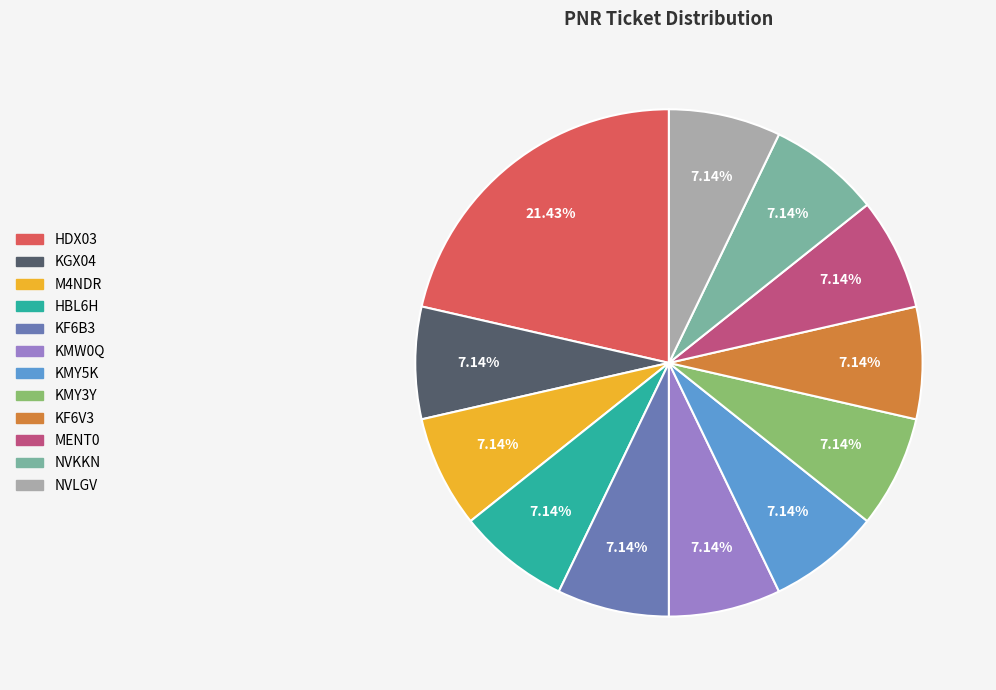

Is there a majority slice in this chart?

No